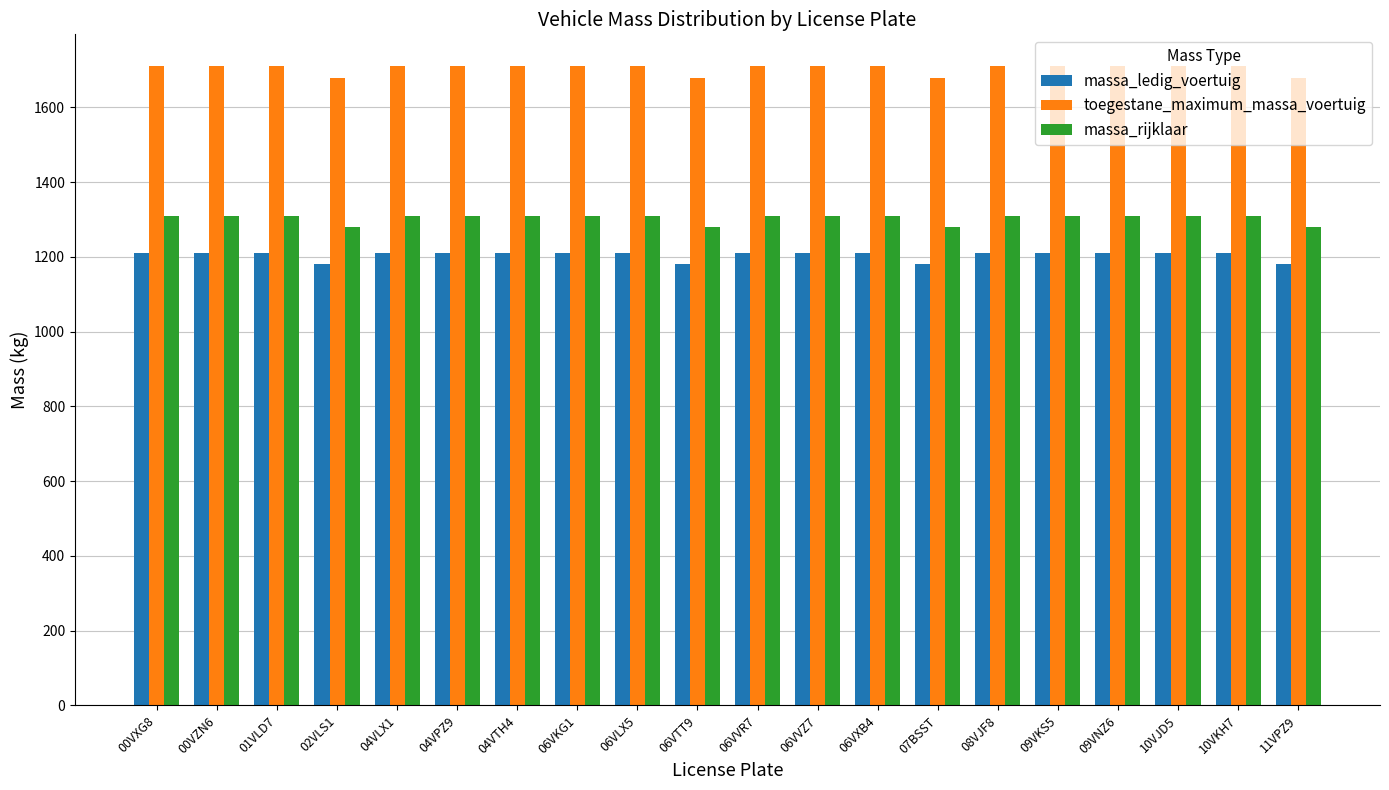

Are the bars grouped side by side (vs. stacked)?

Yes